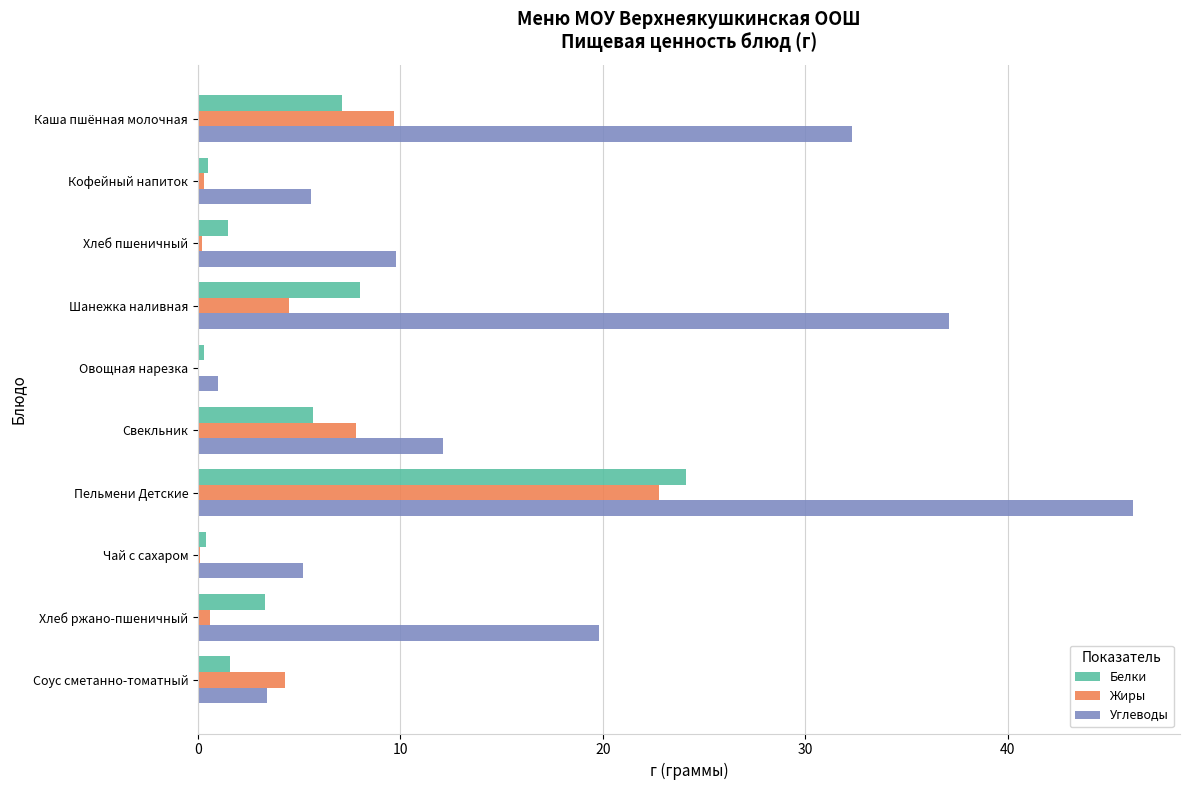

What are all the series names shown in the legend?

Белки, Жиры, Углеводы